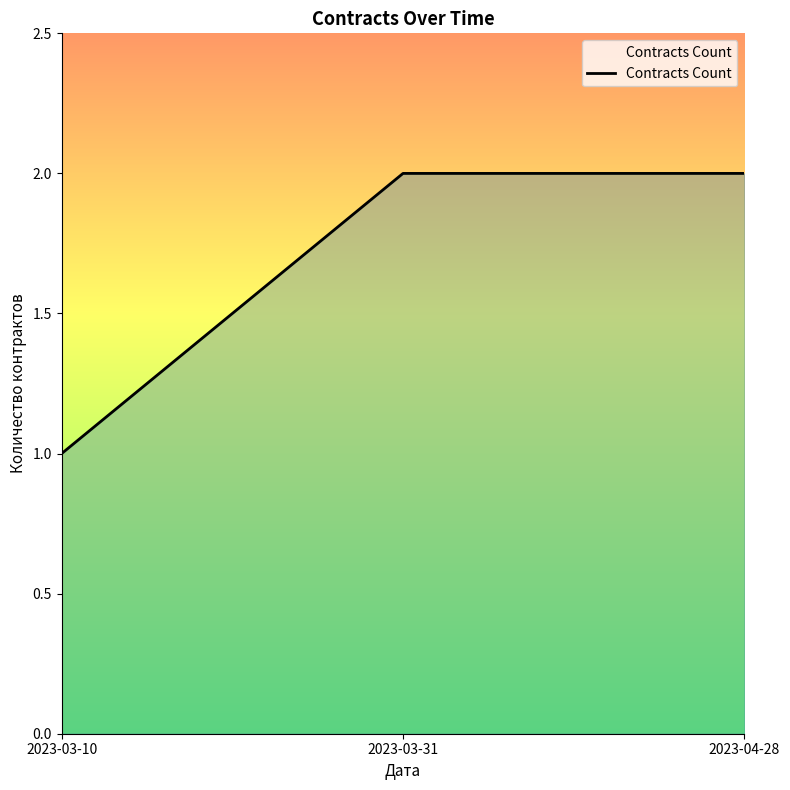

Reading right to left, list all the values displayed in this chart.

2	2	1